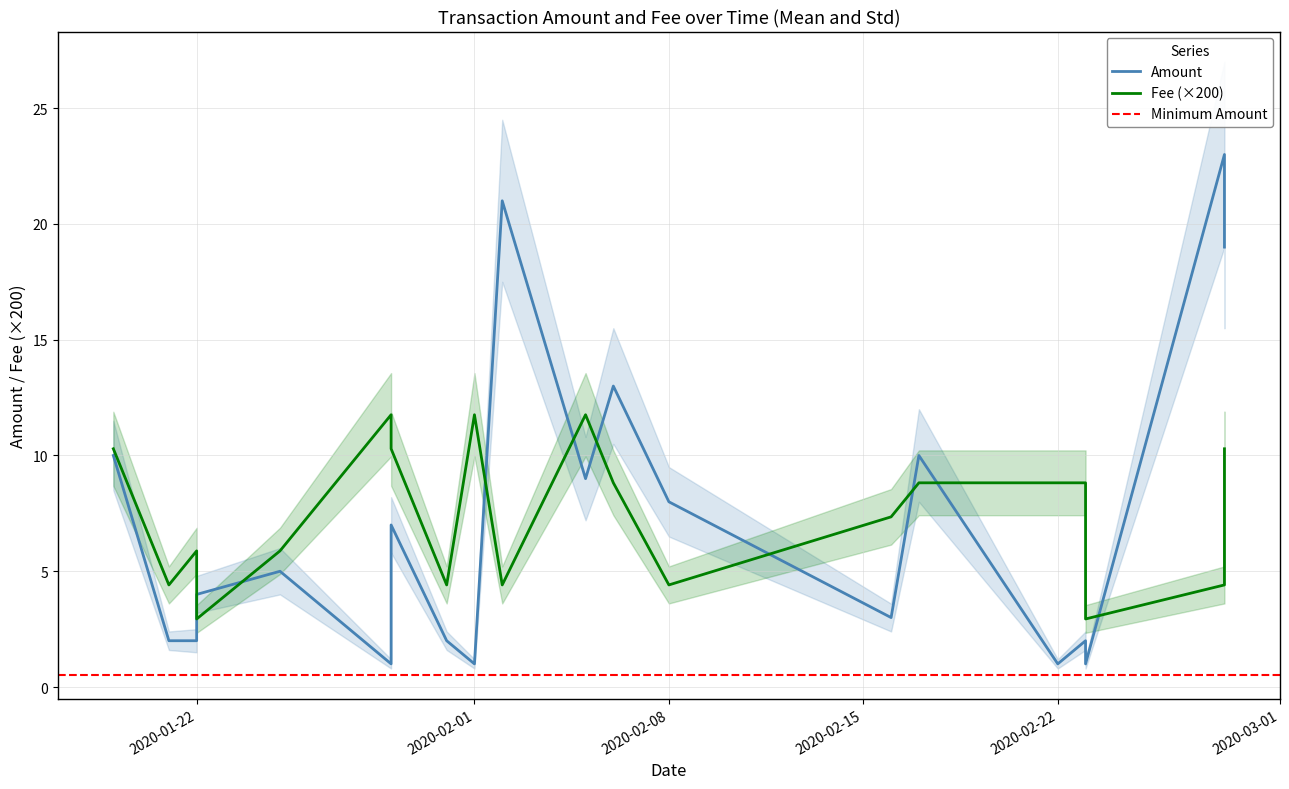

The value of Fee at 2020-01-21 is 4.4. True or false?

True